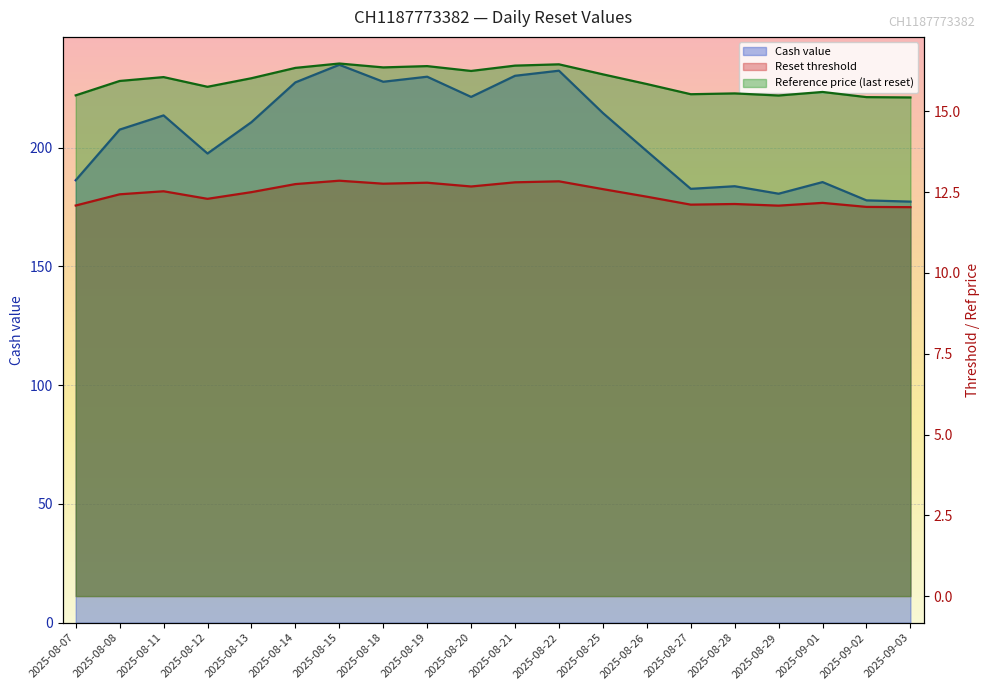

Rank the categories by Reset threshold value from lowest to highest.

2025-09-03, 2025-09-02, 2025-08-29, 2025-08-07, 2025-08-27, 2025-08-28, 2025-09-01, 2025-08-12, 2025-08-26, 2025-08-08, 2025-08-13, 2025-08-11, 2025-08-25, 2025-08-20, 2025-08-14, 2025-08-18, 2025-08-19, 2025-08-21, 2025-08-22, 2025-08-15